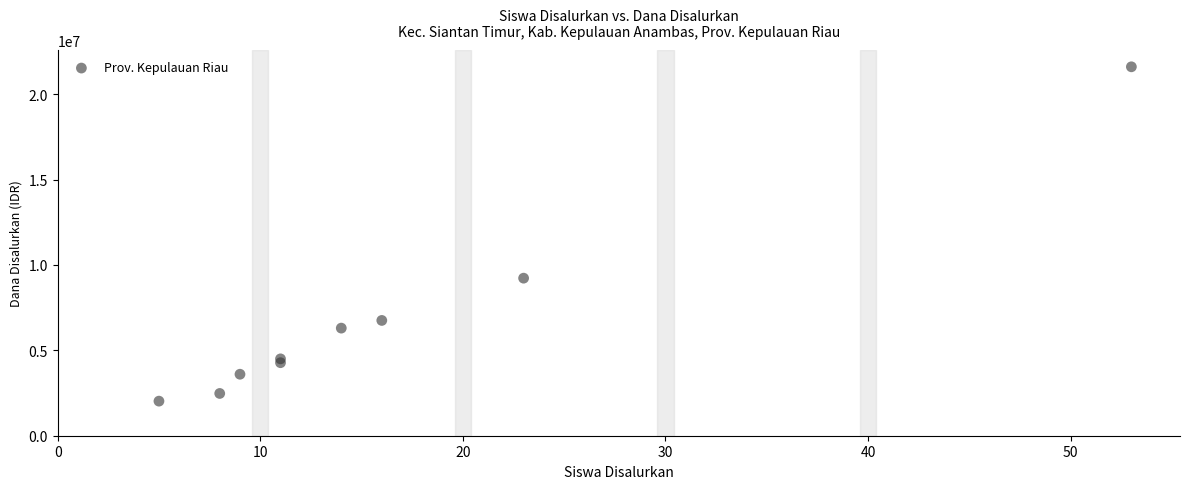

What Y value in the scatter plot is closest to 11812500?

9225000